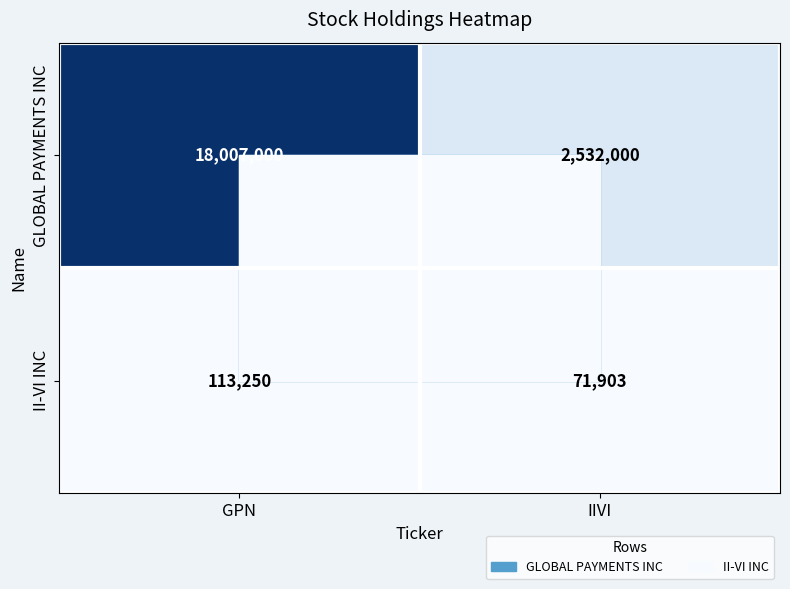

What is the lowest value of the GLOBAL PAYMENTS INC series?

2532000